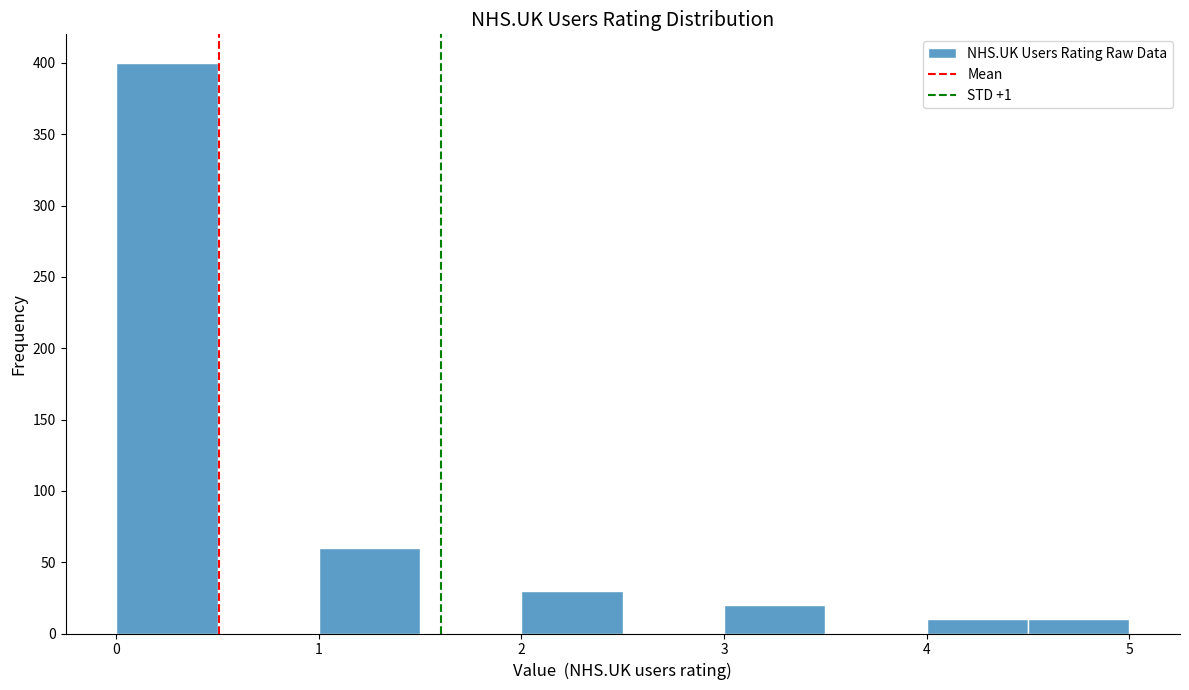

Reading left to right, transcribe this chart: for each bar, give the range it covers on the x-axis and its height. The values are not printed on the chart, so give them approximately, as read against the axis.

0.0 to 0.5: 400
0.5 to 1.0: 0
1.0 to 1.5: 60
1.5 to 2.0: 0
2.0 to 2.5: 30
2.5 to 3.0: 0
3.0 to 3.5: 20
3.5 to 4.0: 0
4.0 to 4.5: 10
4.5 to 5.0: 10